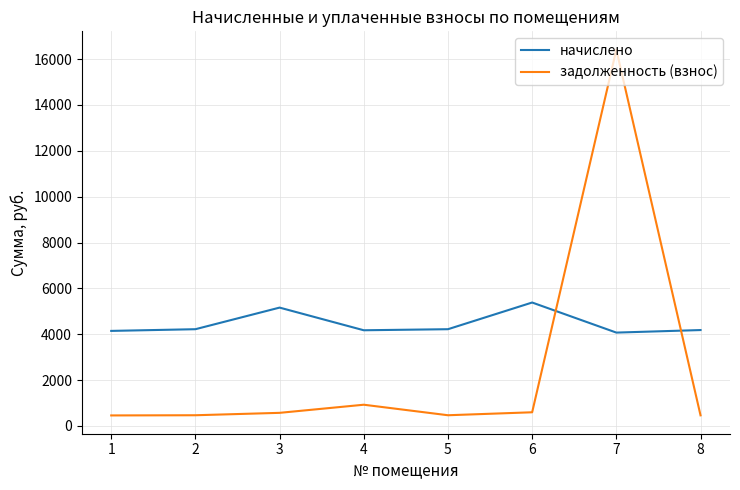

What is the total value across all series at 8?

4647.8